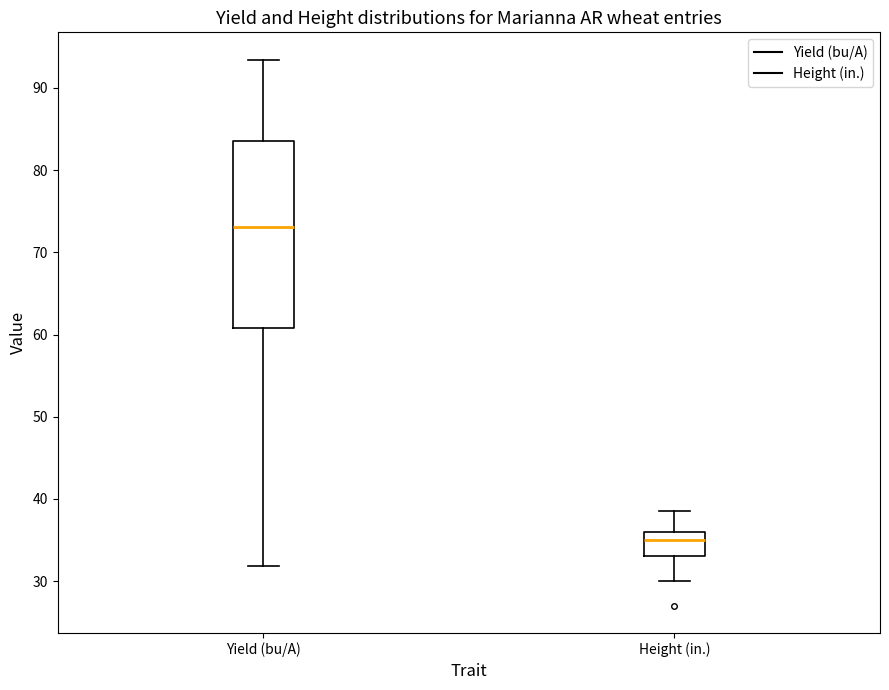

Which box has the lowest median line?

Height (in.)